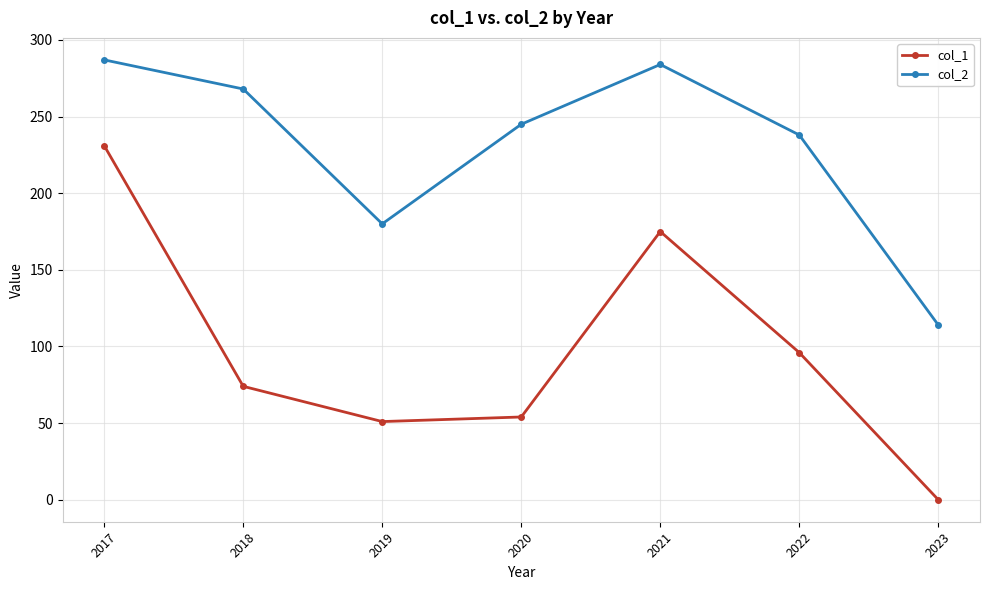

True or false: col_2 and col_1 intersect in this chart.

False